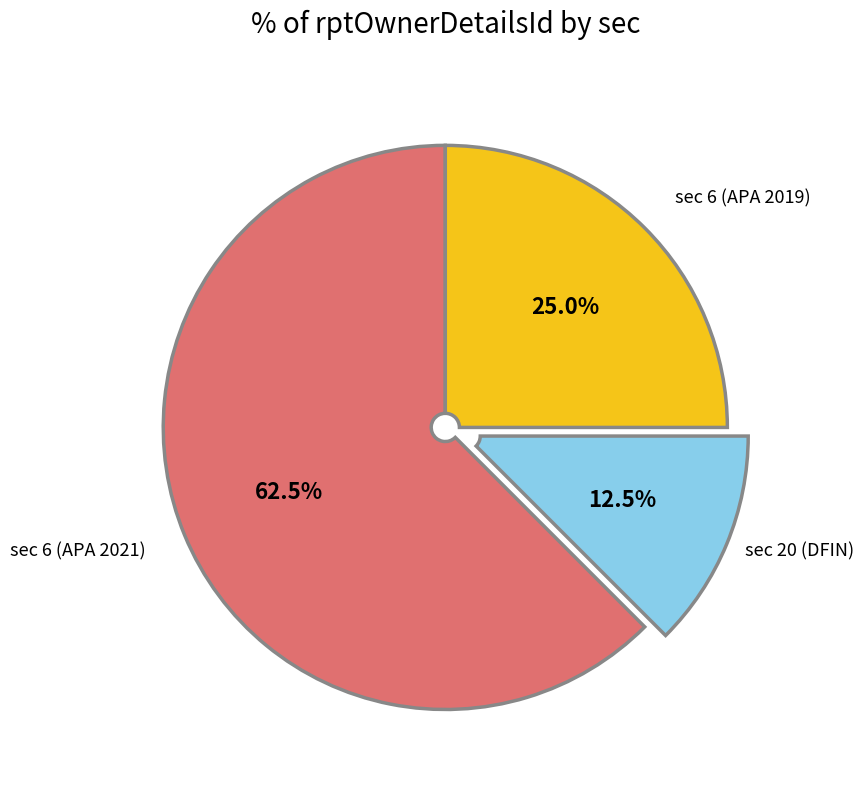

Which slice is the smallest?

sec 20 (DFIN)